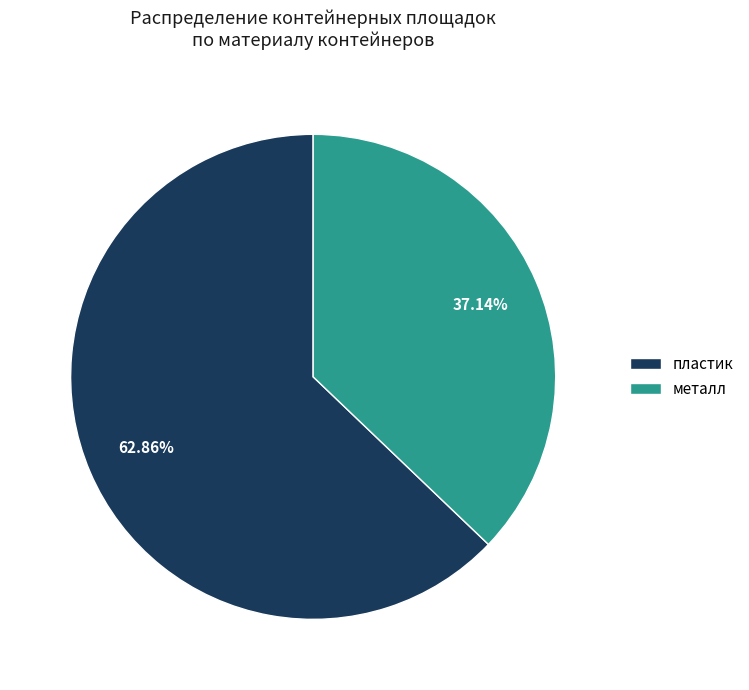

Does металл represent more than half of the total?

No